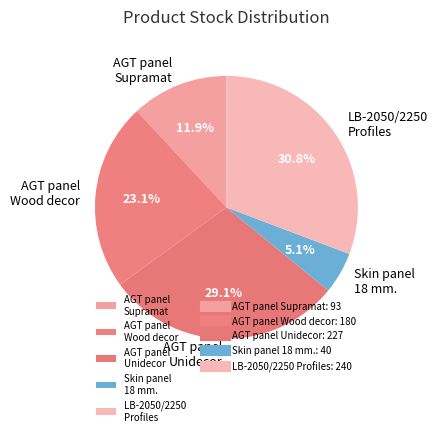

Rank the categories by value from highest to lowest.

LB-2050/2250 Profiles, AGT panel Unidecor, AGT panel Wood decor, AGT panel Supramat, Skin panel 18 mm.